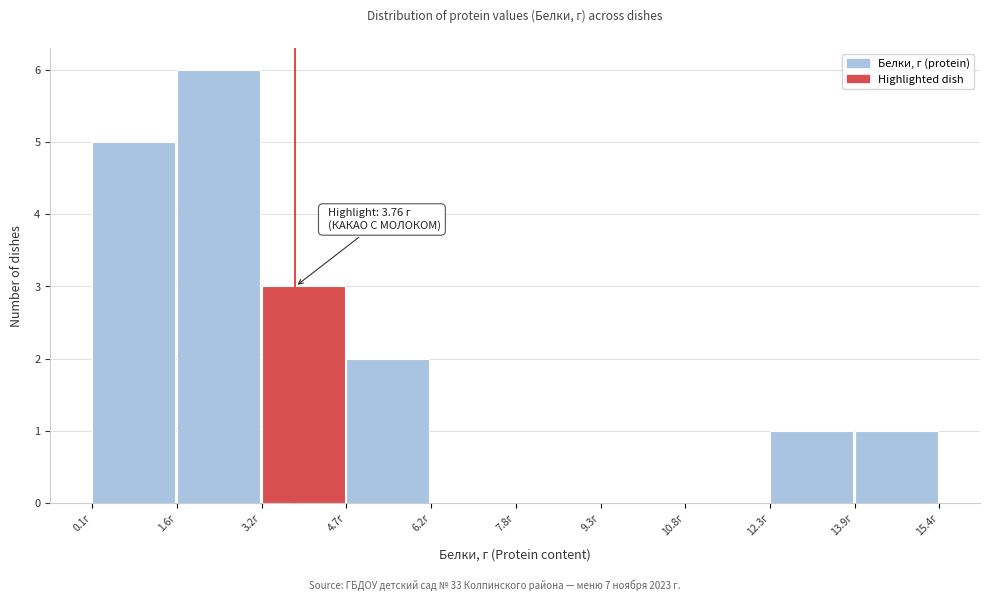

Over which range of the x-axis is the bar tallest?

1.6 to 3.2